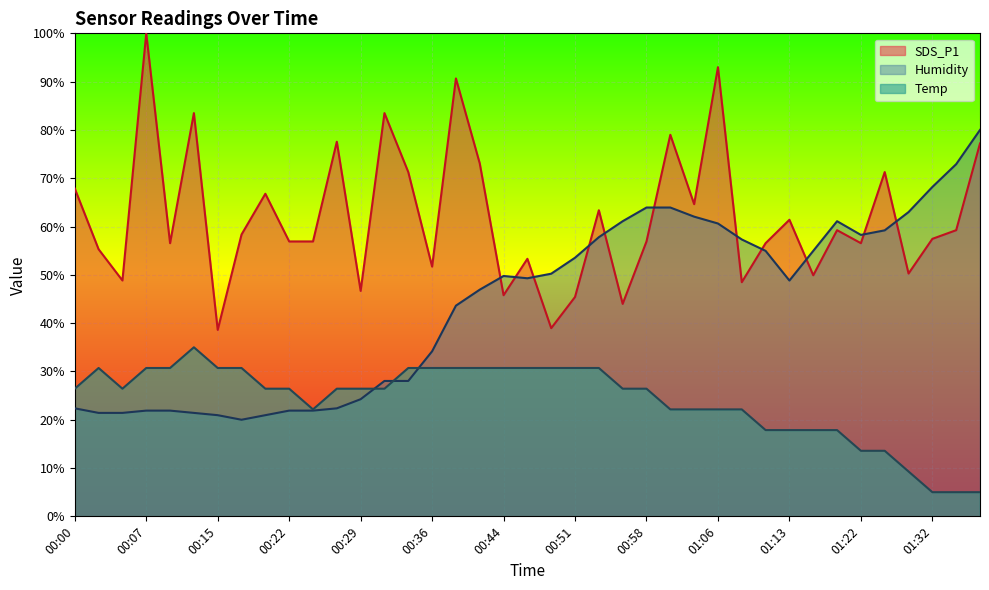

True or false: Humidity has more than 0 interior local peaks.

True